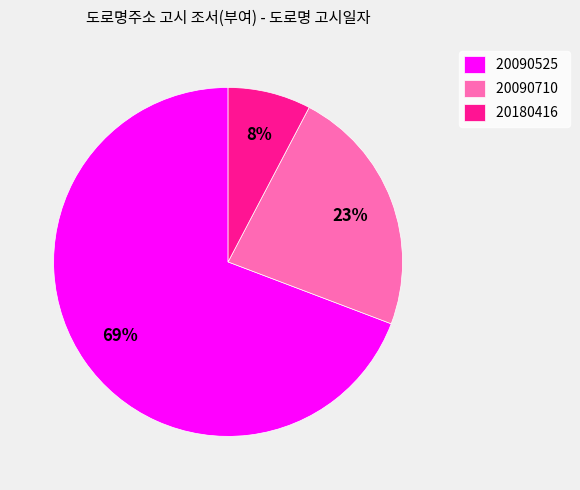

Which has a higher value, 20090710 or 20180416?

20090710